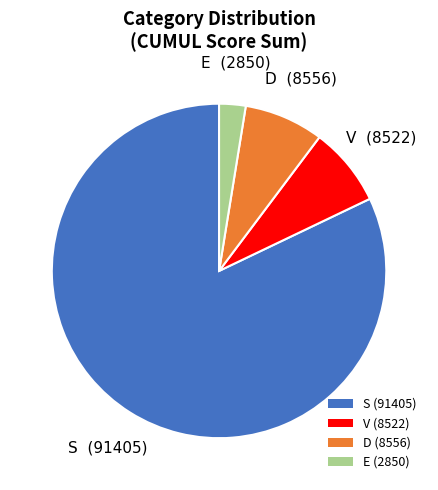

Combined, do S (91405) and E (2850) account for over 50%?

Yes